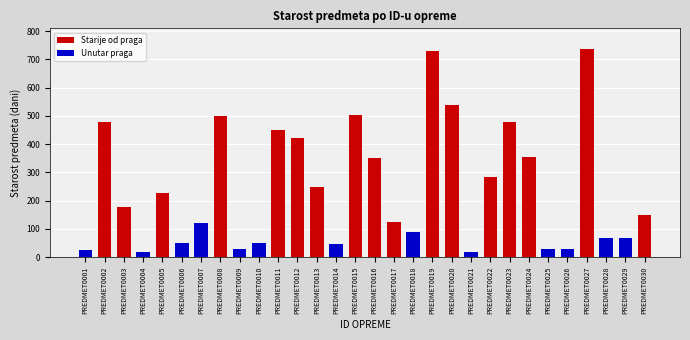

How many bars are there in total?

30